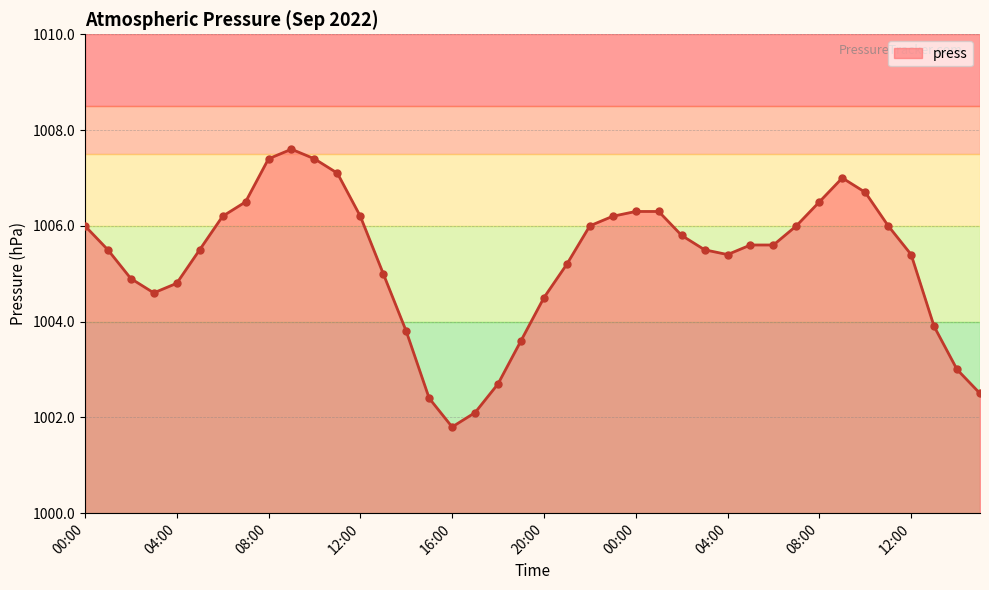

What is the greatest value displayed?

1007.6